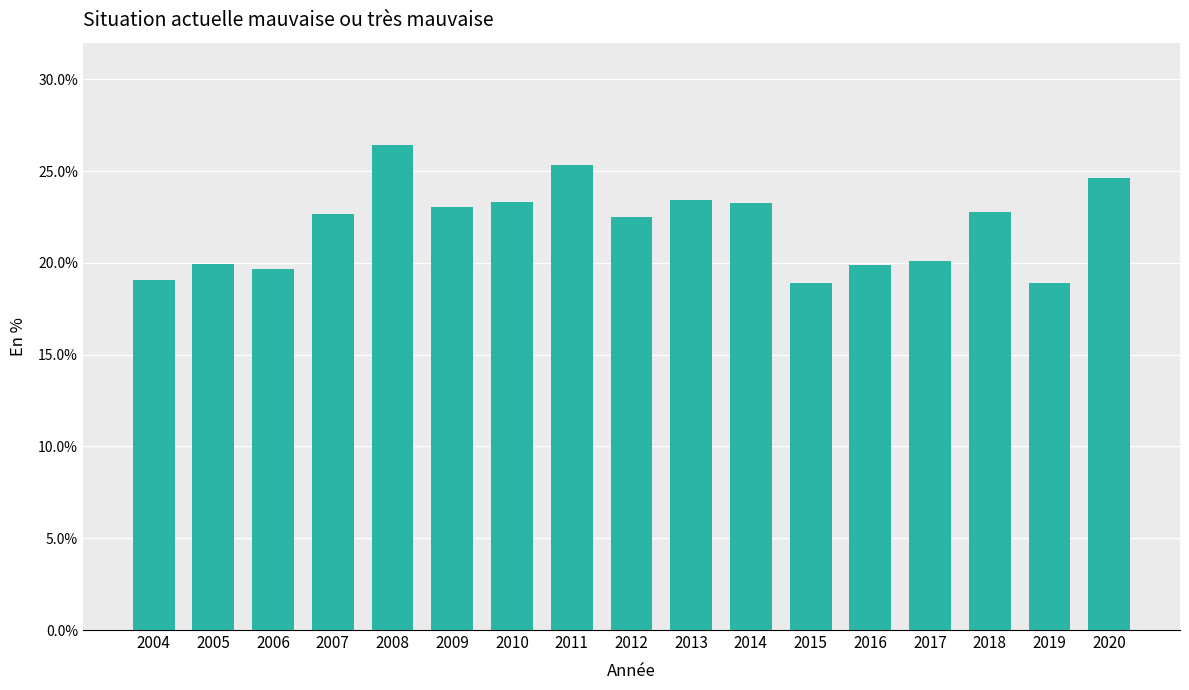

What is the approximate value at 2015?

18.9